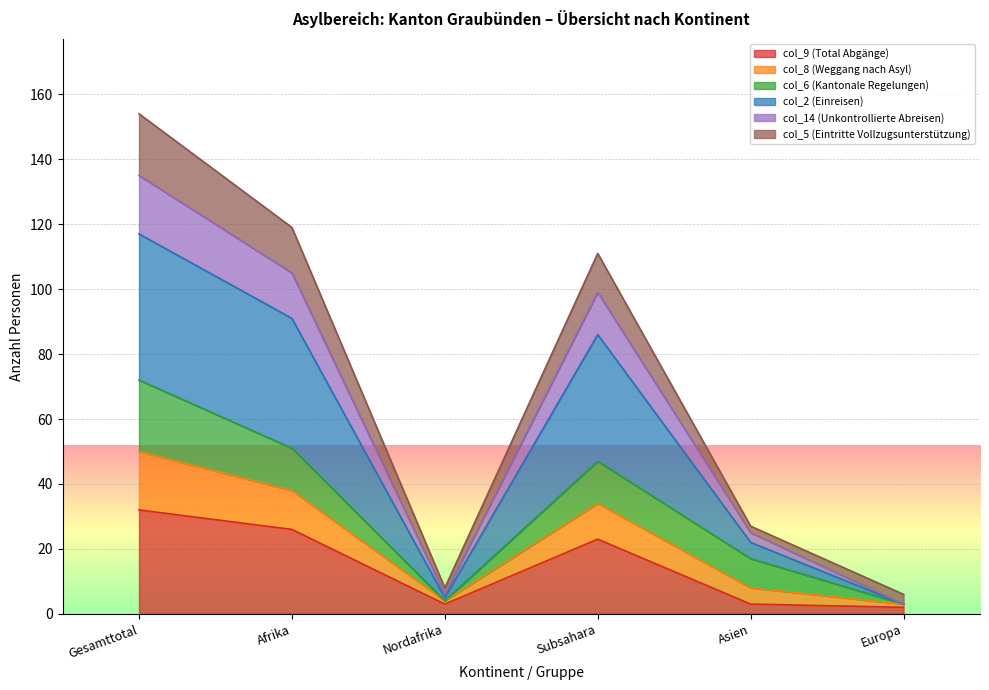

The value of col_9 (Total Abgänge) at Subsahara is 23. True or false?

True